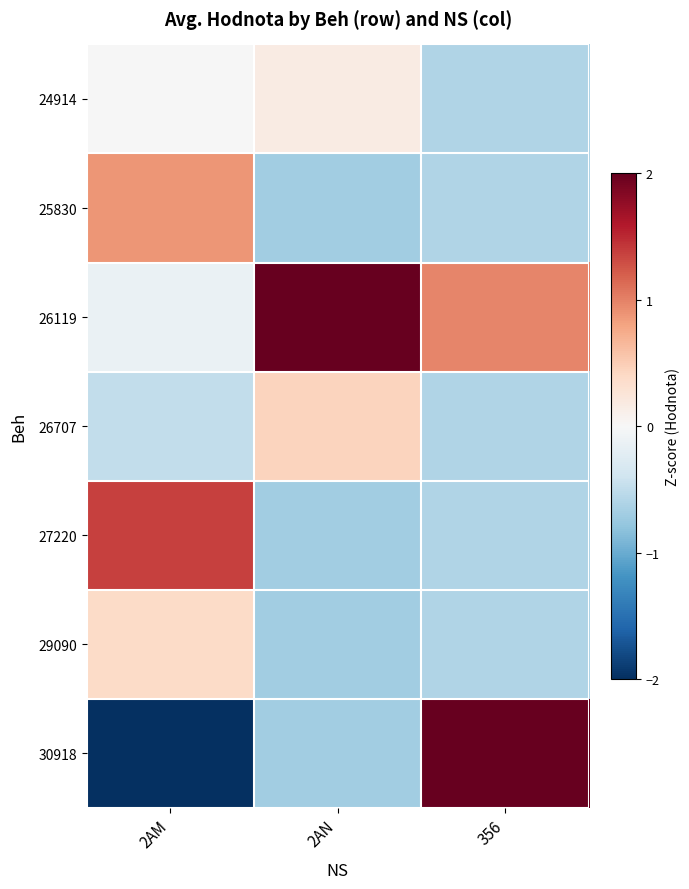

Which series has the largest total across all categories?

26119